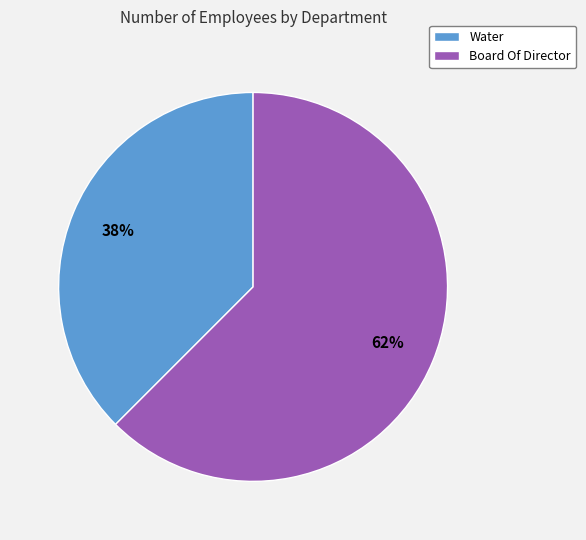

Between Board Of Director and Water, which is larger?

Board Of Director